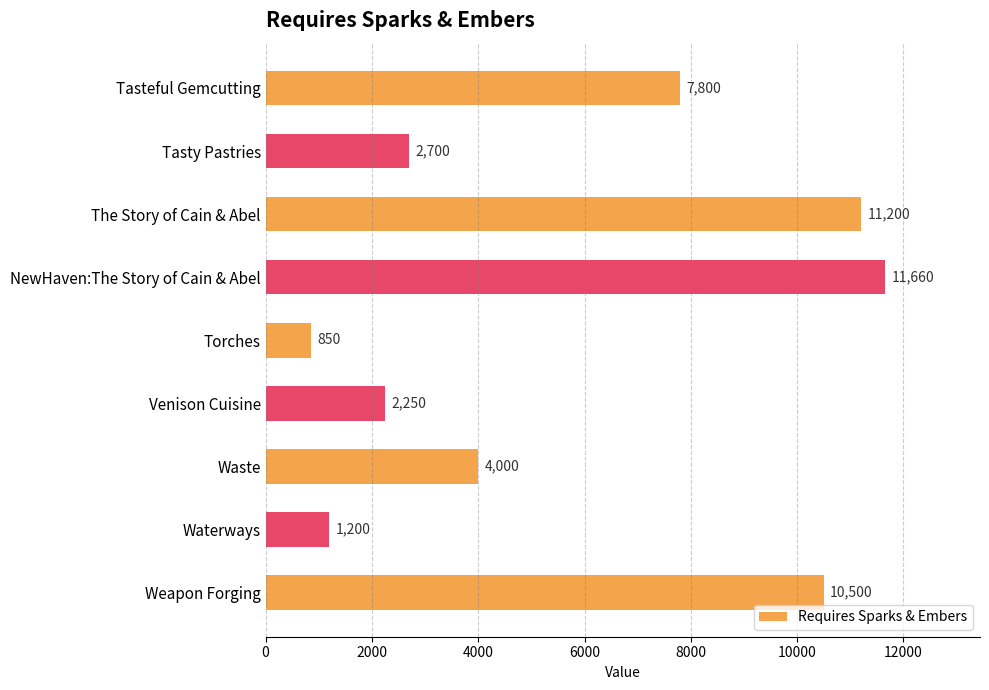

What is the value of the 6th bar from the top?

2250